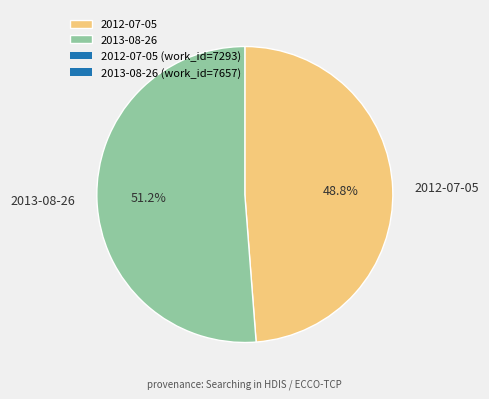

What is the ratio of the value at 2013-08-26 to the value at 2012-07-05?

1.0